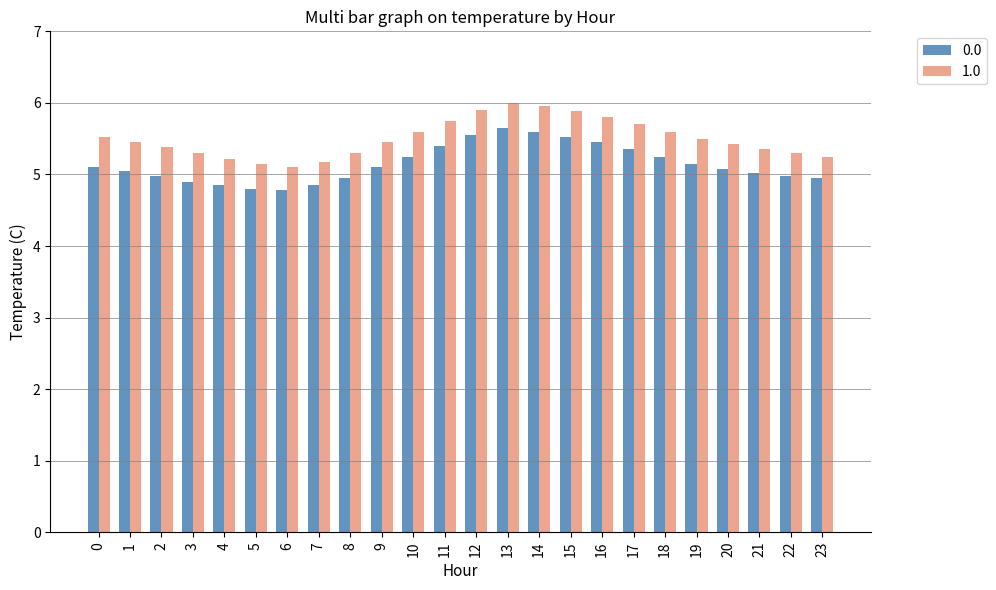

What is the sum of all 0.0 values?

123.6